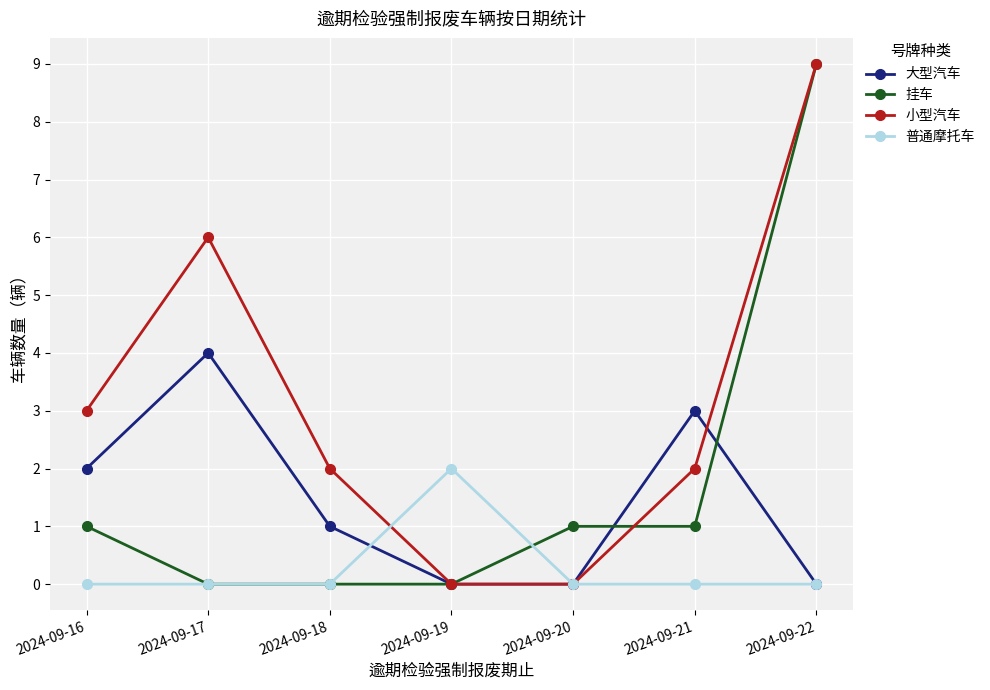

What is the value of the 大型汽车 point at the 1st from the left?

2